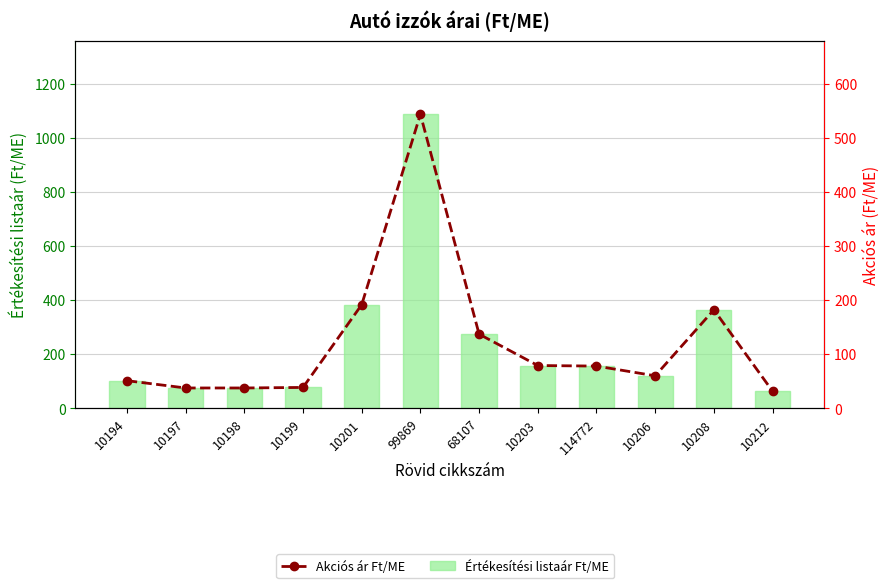

What is the difference between the highest and lowest values at 10198?

37.5